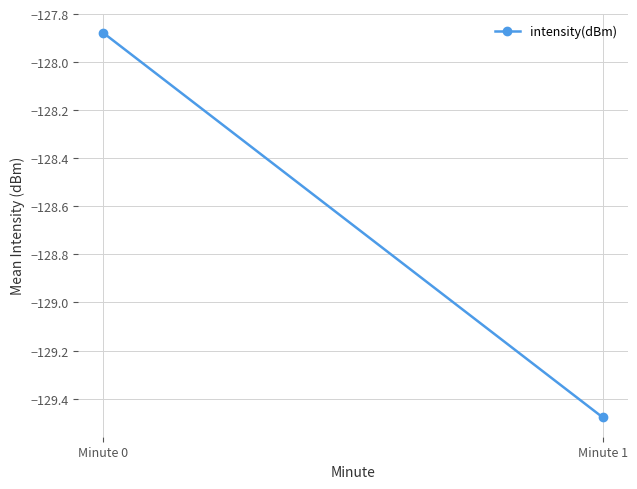

The value at Minute 0 is -29.3. True or false?

False